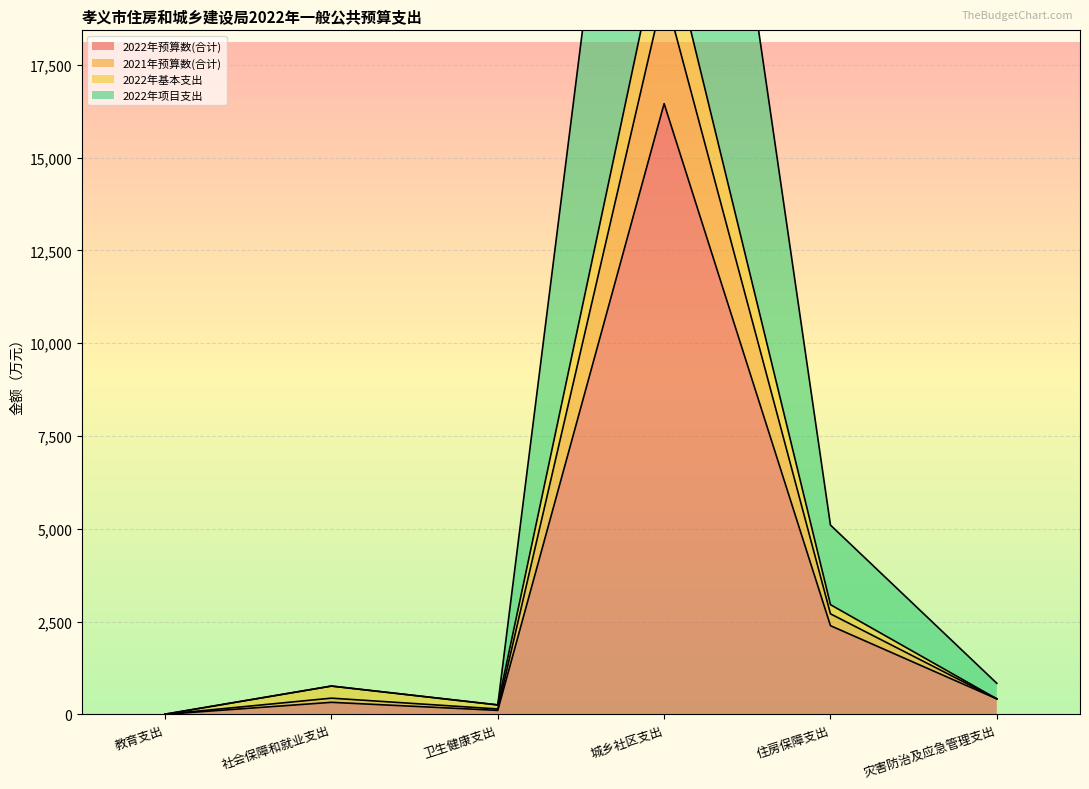

What is the lowest value of the 2022年基本支出 series?

4.1